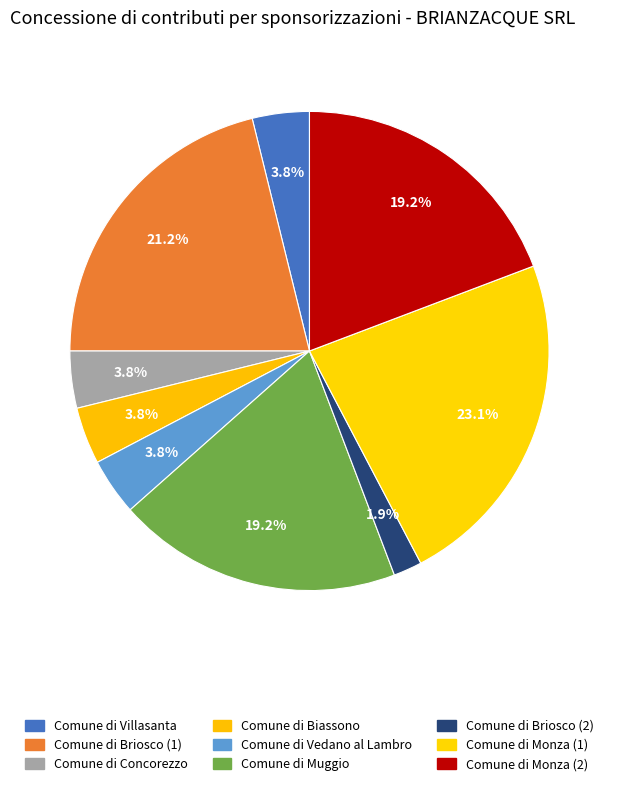

To the nearest percent, what is the difference between the Comune di Monza (1) and Comune di Vedano al Lambro slice percentages?

19%